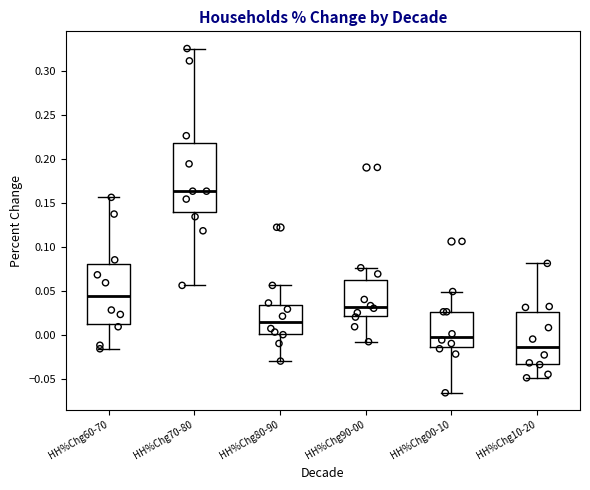

Which box is the tallest, from its lower edge to its upper edge?

HH%Chg70-80